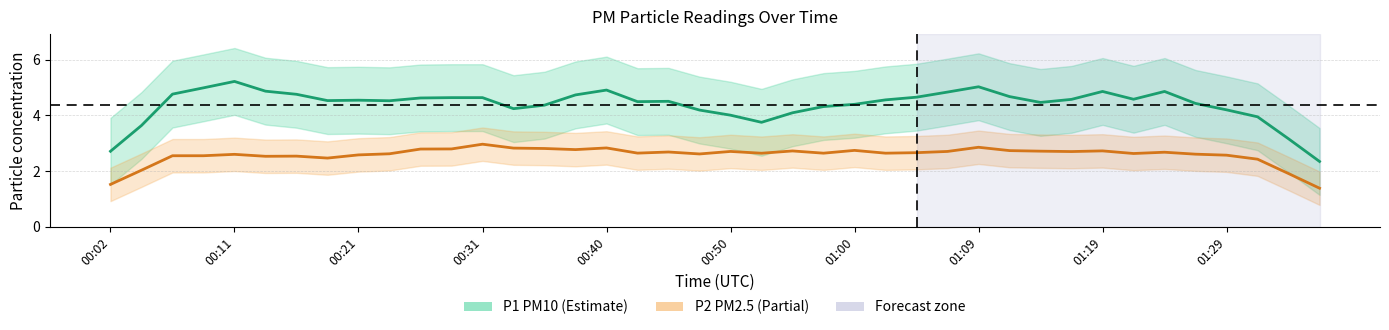

What is the label of the 22nd point from the left?

21